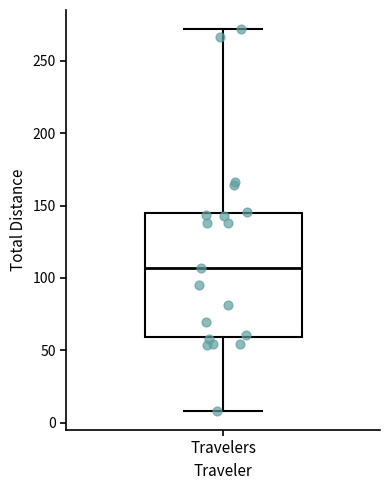

Read this box plot against the y-axis: the position of the median line, the range covered by the box, and the ends of both whiskers. The values are not printed on the chart, so give them approximately, as read against the axis.

median 105, box 60 to 145, whiskers 10 to 270